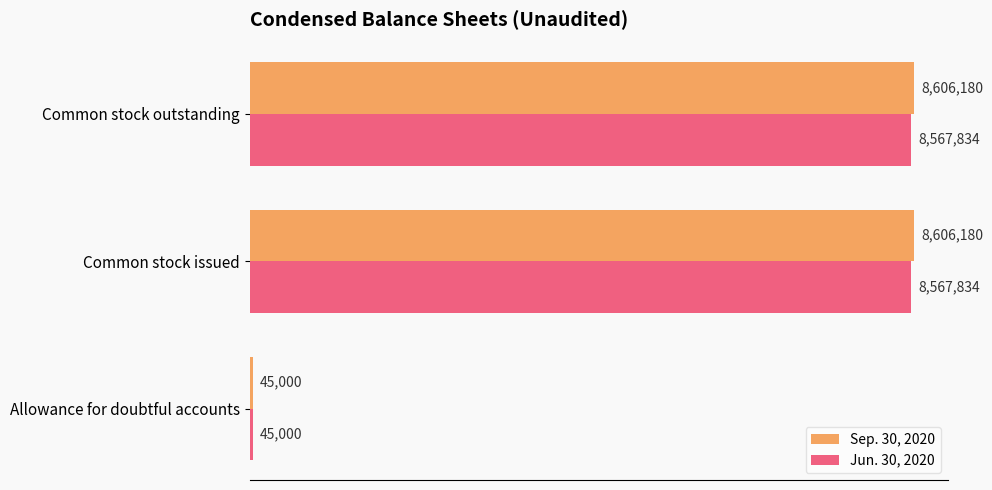

What are all the series names shown in the legend?

Sep. 30, 2020, Jun. 30, 2020